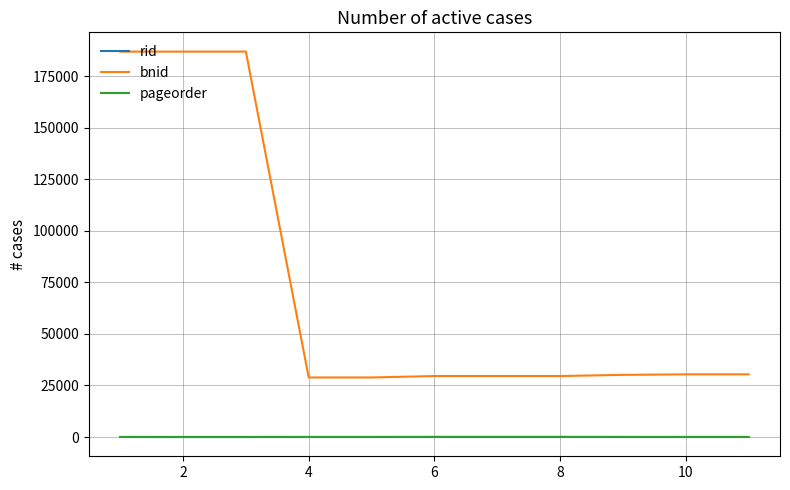

Does the chart have visible grid lines?

Yes